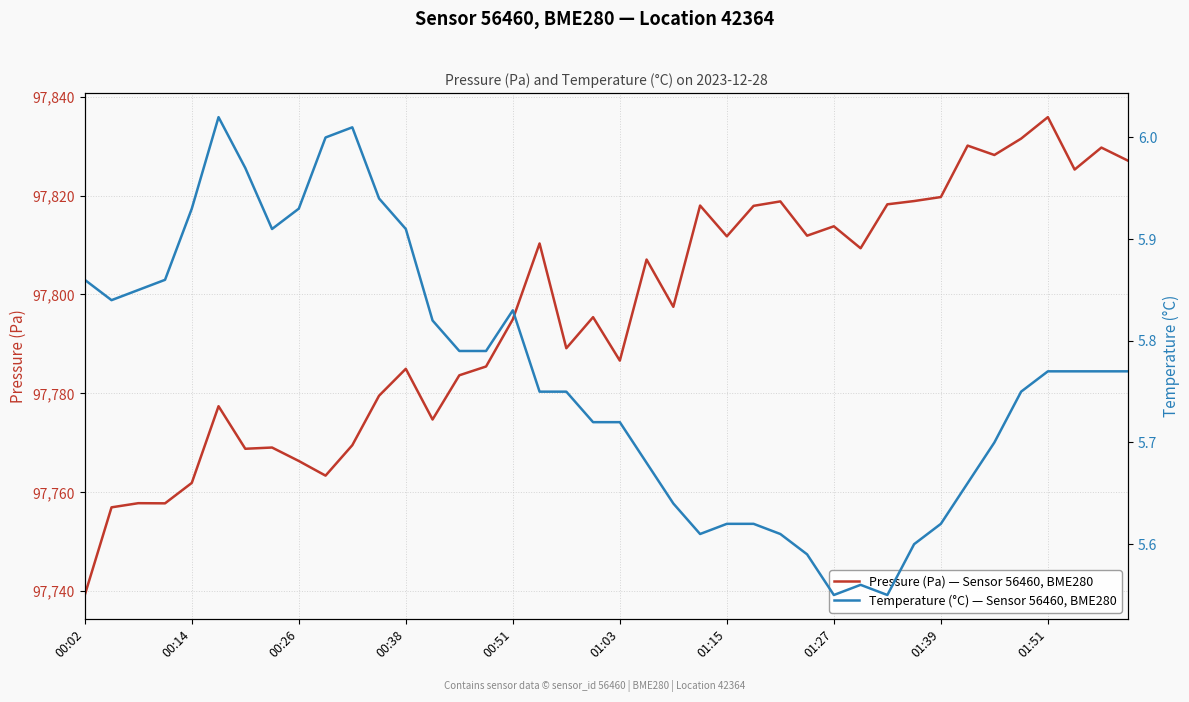

List the series in order of their peak value, highest first.

Pressure (Pa) — Sensor 56460, BME280, Temperature (°C) — Sensor 56460, BME280